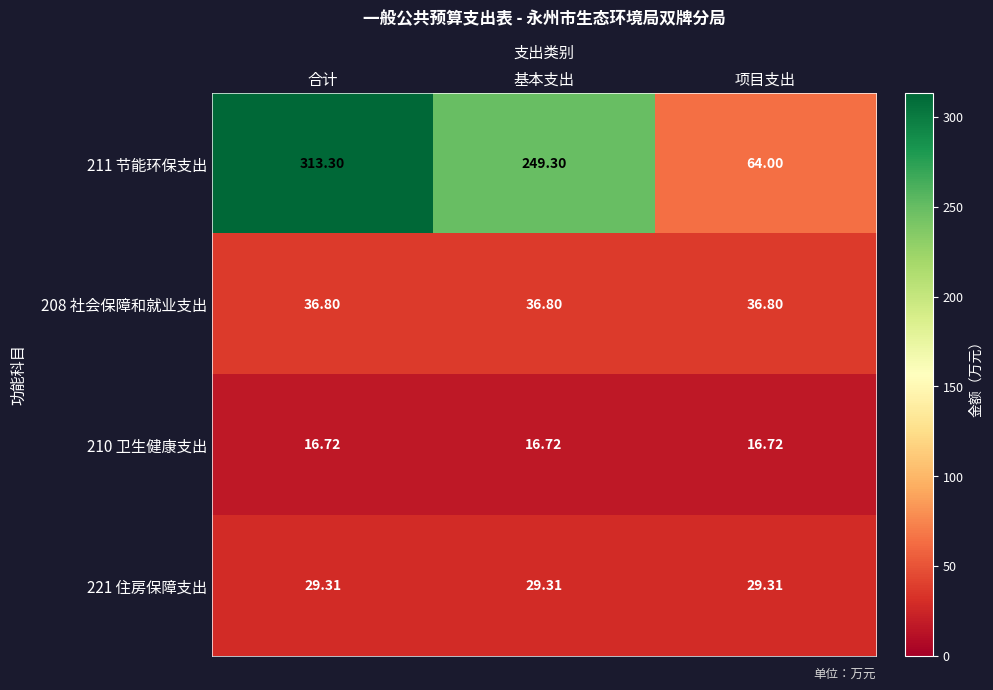

Is the value of 221 住房保障支出 at 基本支出 greater than the value of 210 卫生健康支出 at 合计?

Yes